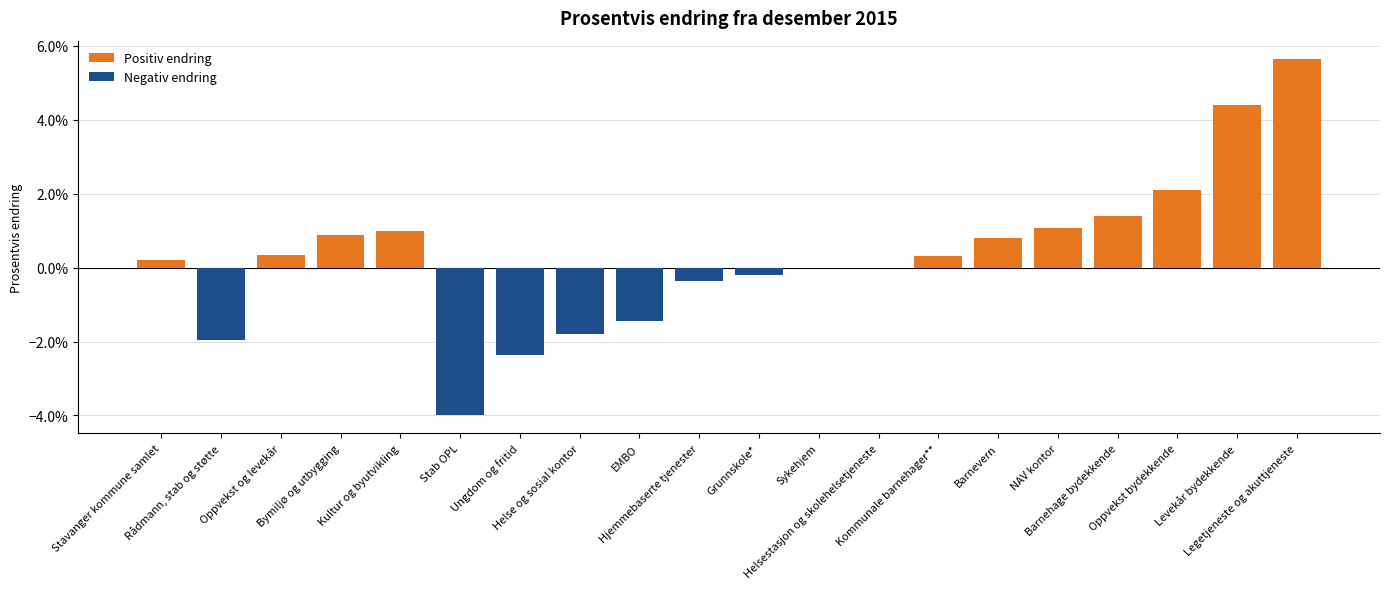

The chart shows a value of -0.0 at Helsestasjon og skolehelsetjeneste. True or false?

False